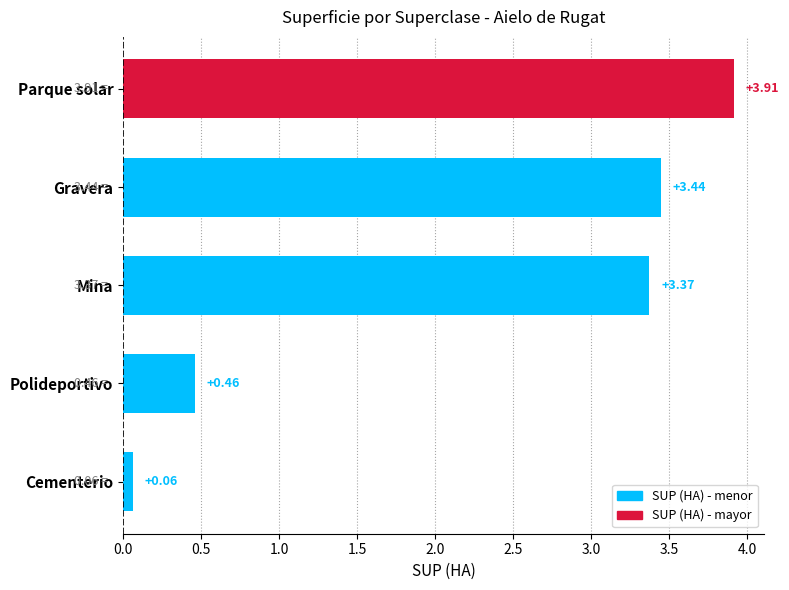

Does the chart contain any negative values?

No